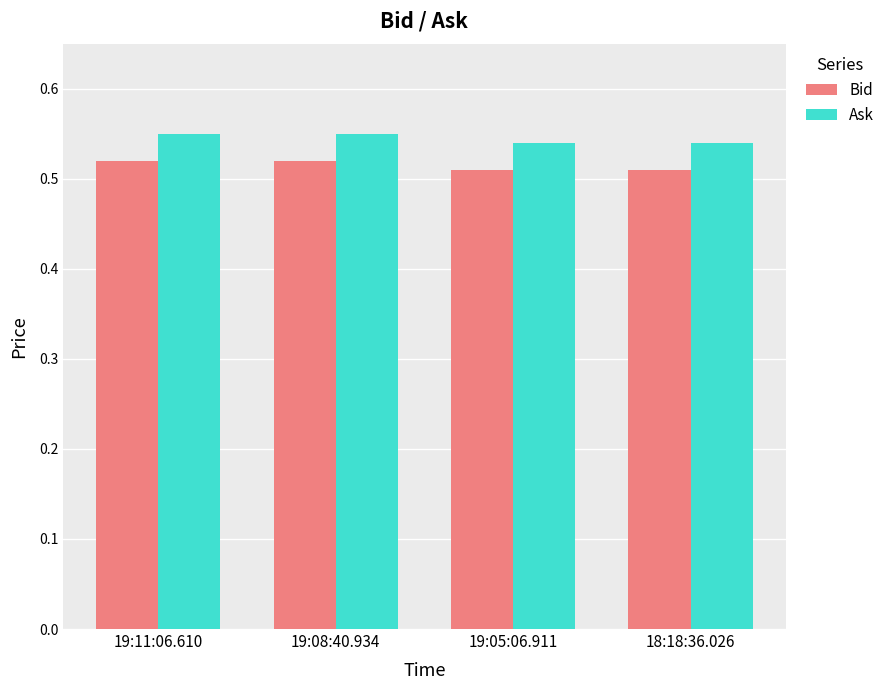

How many groups of bars are there?

4